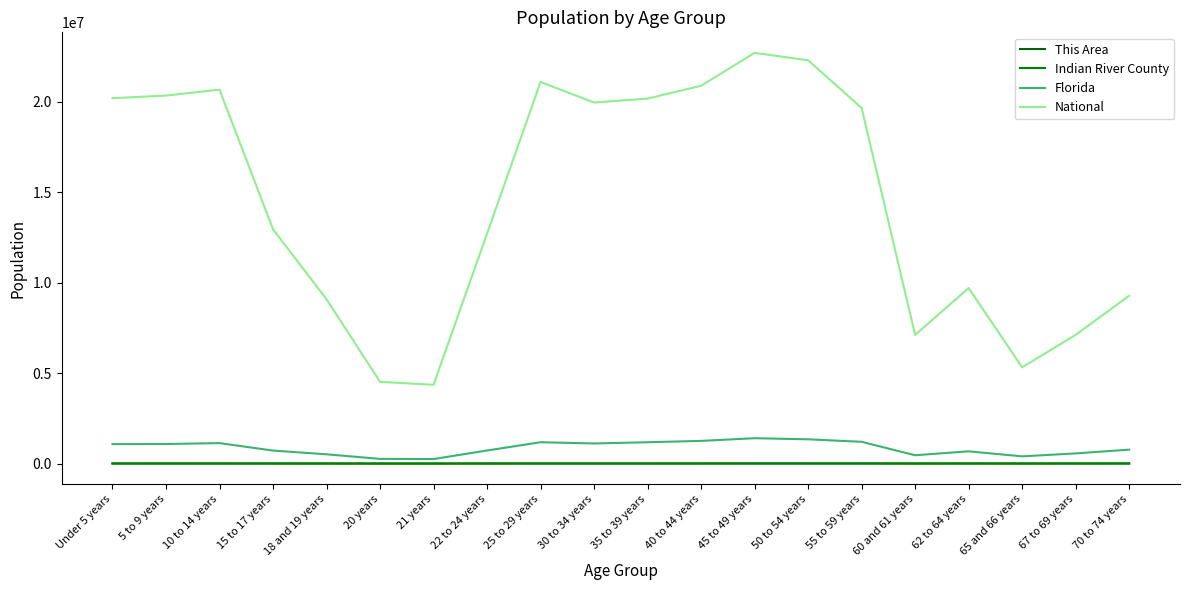

At which label is National closest to 13531442?

15 to 17 years